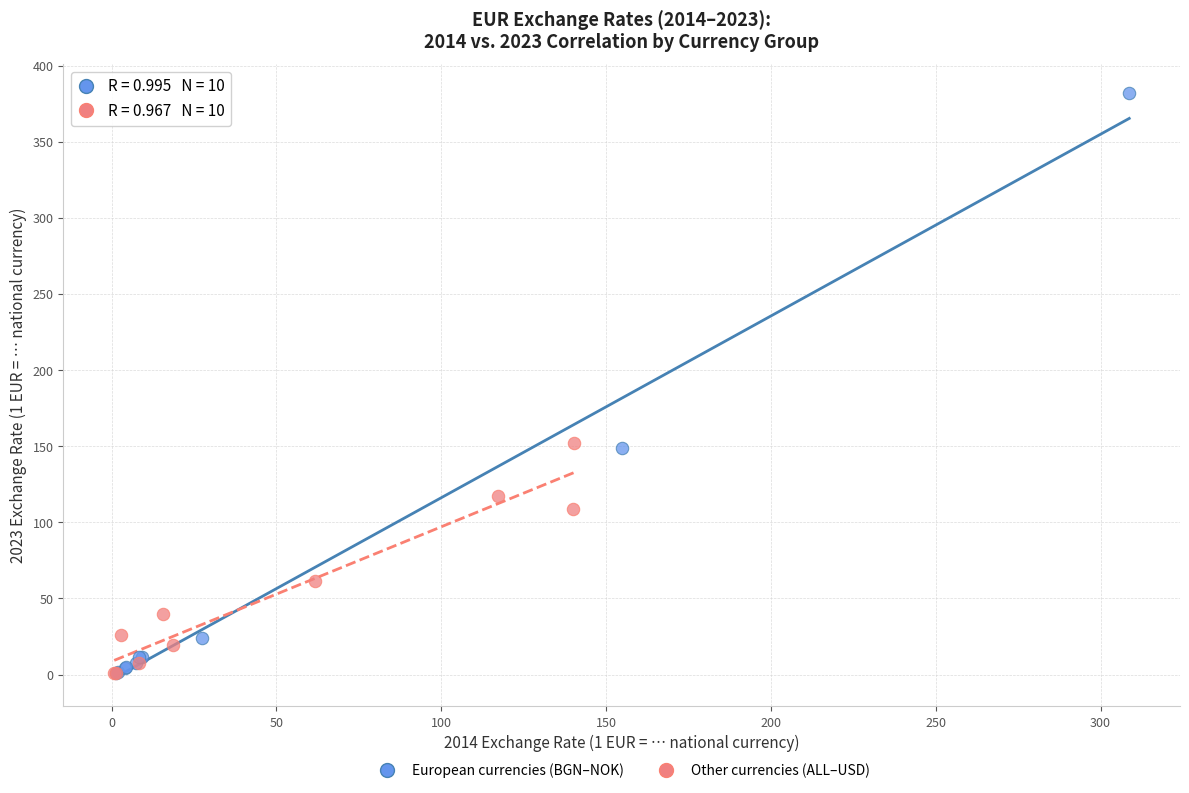

Which series has the largest Y range (max minus min)?

European currencies (BGN–NOK)